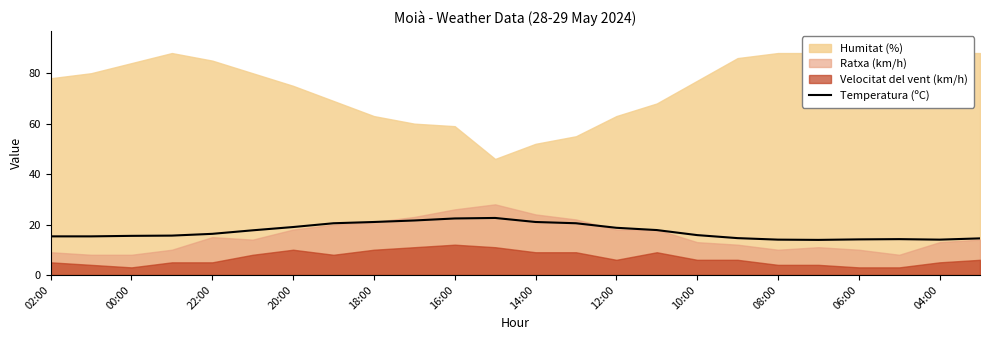

What is the minimum value for Temperatura (ºC)?

13.9